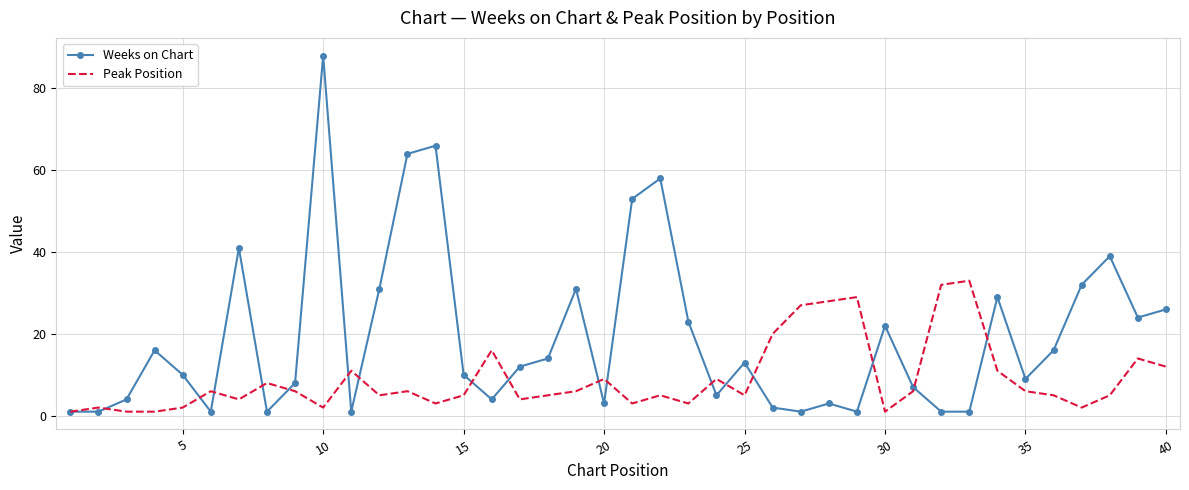

Which series has the largest total across all categories?

Weeks on Chart